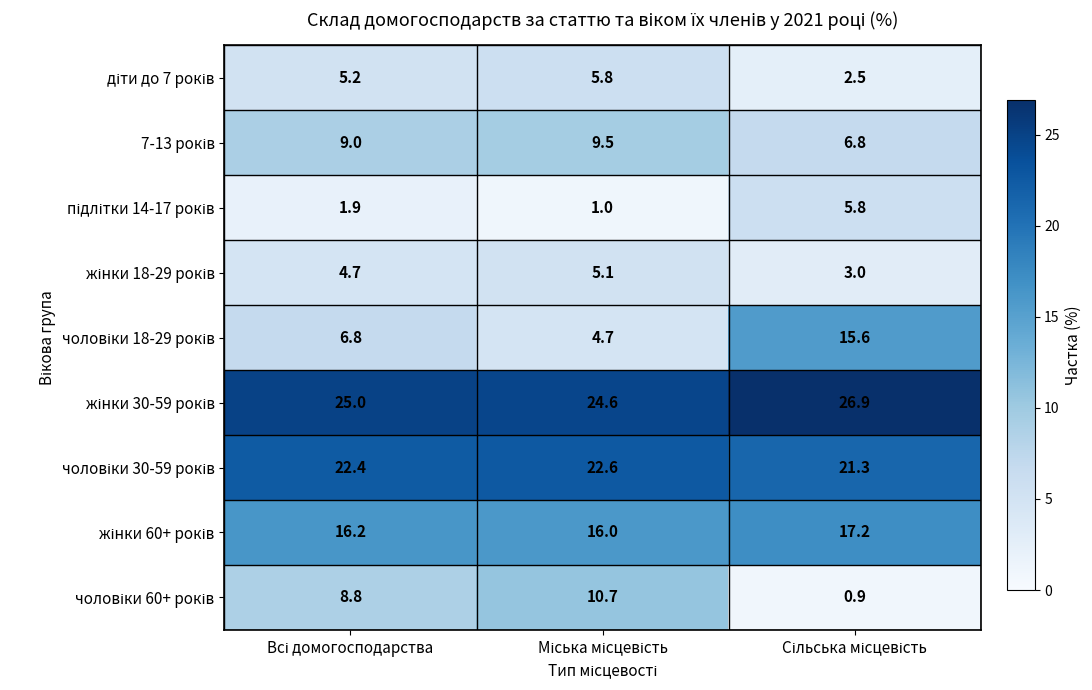

At how many categories does at least one series exceed 22?

3